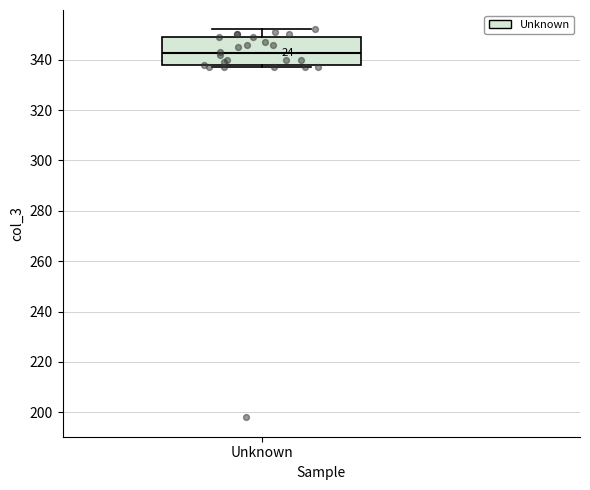

Read this box plot against the y-axis: the position of the median line, the range covered by the box, and the ends of both whiskers. The values are not printed on the chart, so give them approximately, as read against the axis.

median 342, box 338 to 350, whiskers 338 (just below the box's lower edge) to 352